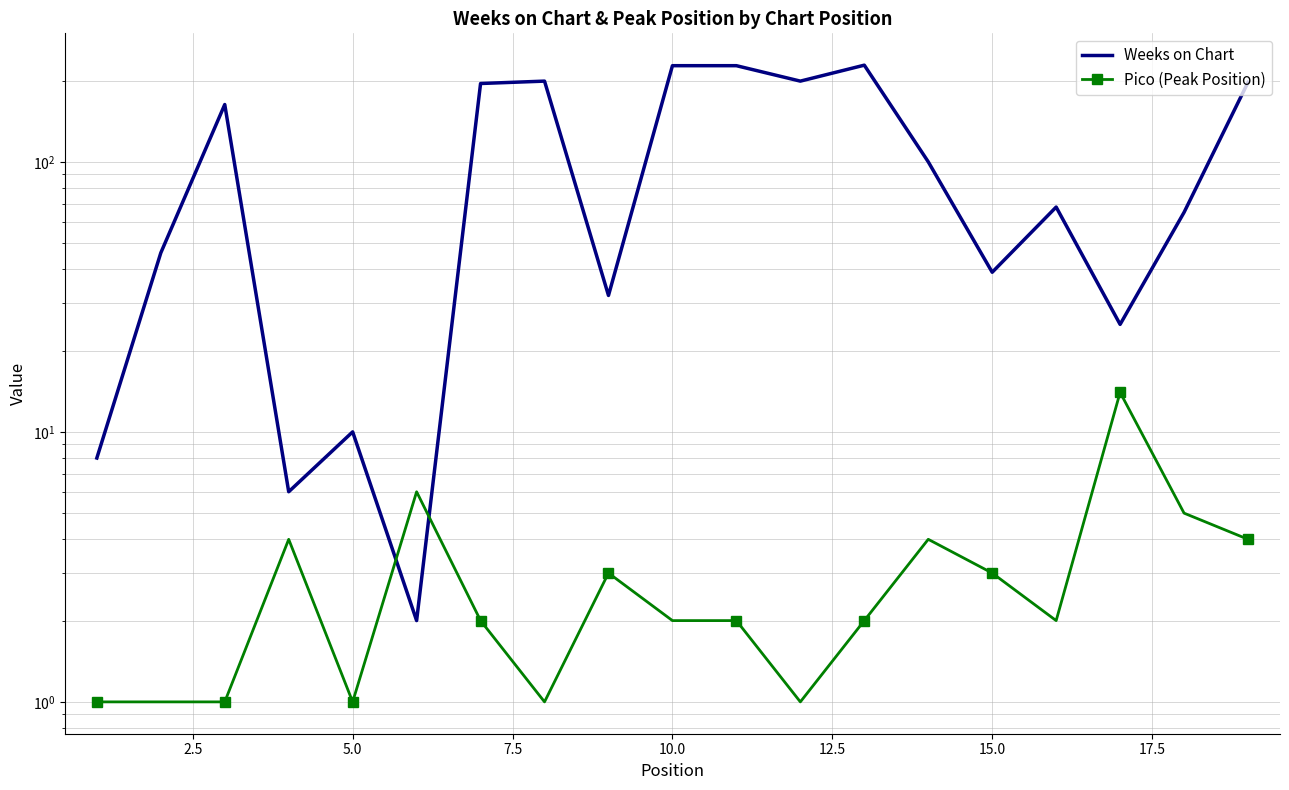

What are all the series names shown in the legend?

Weeks on Chart, Pico (Peak Position)